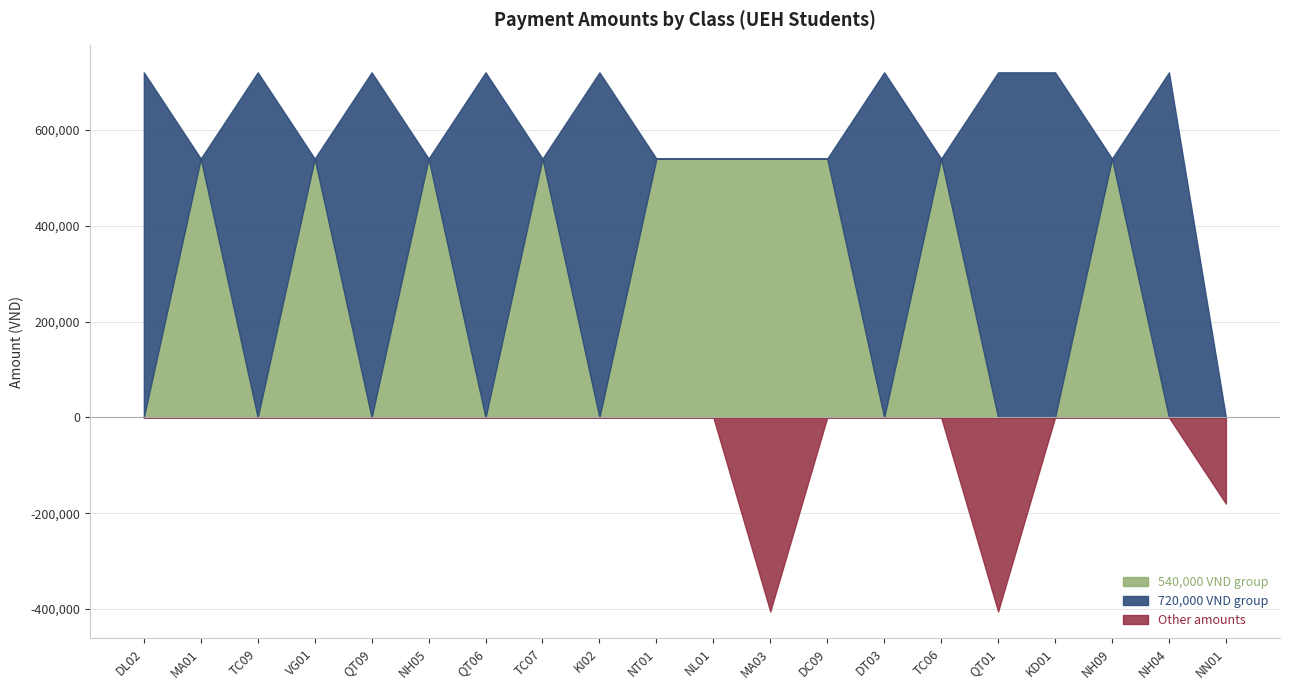

What is the difference between the maximum and minimum values in the Other amounts series?

405000